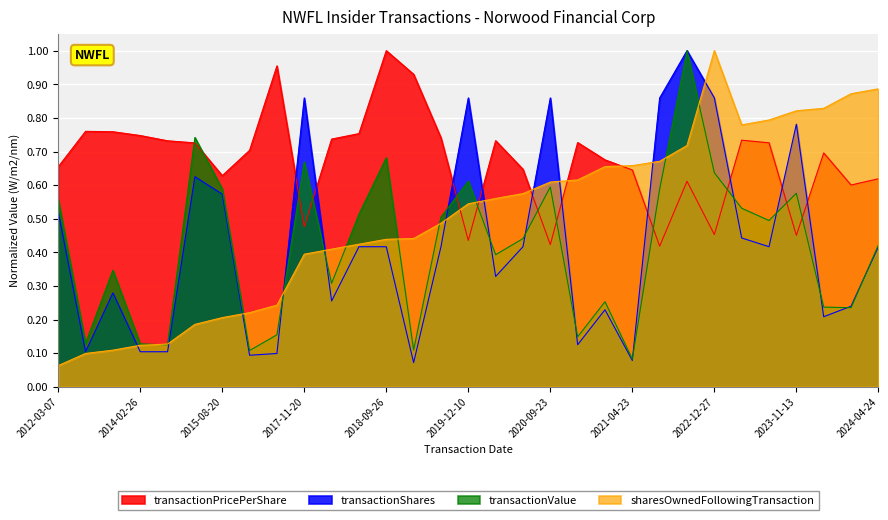

What is the value of the sharesOwnedFollowingTransaction point at the 31st from the left?

0.9